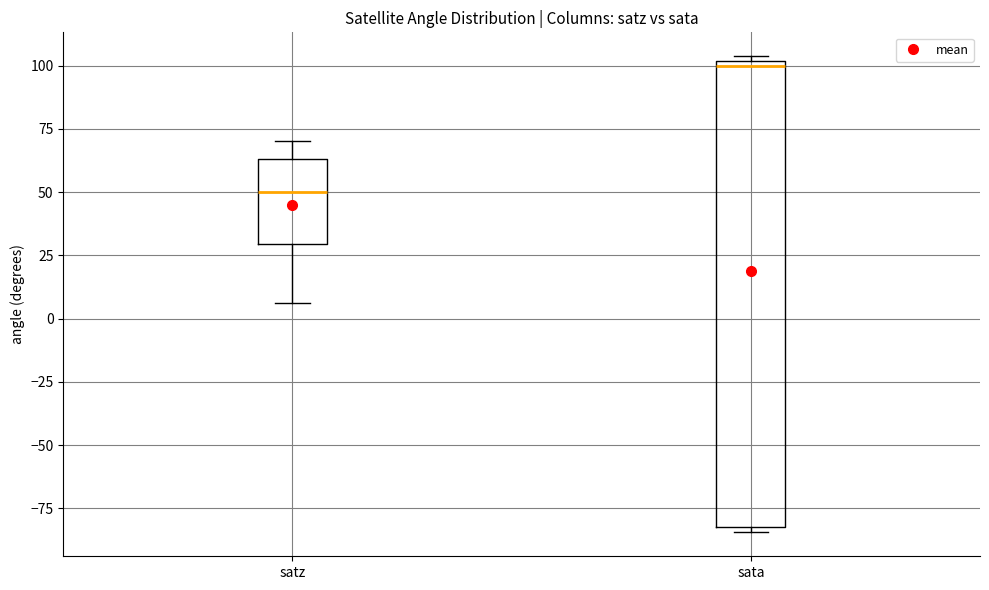

Where is the lower edge of the box for sata on the y-axis? The values are not printed on the chart, so give them approximately, as read against the axis.

-80